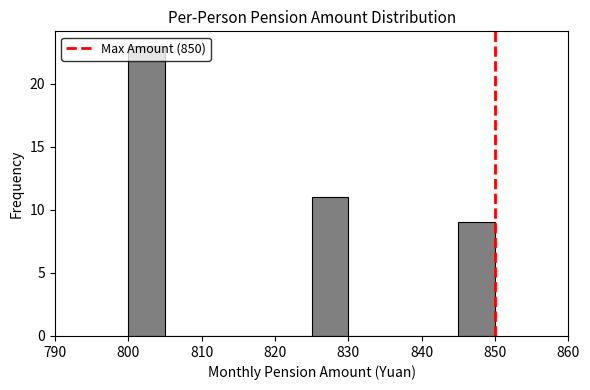

Which range on the x-axis has the tallest bar?

800 to 805